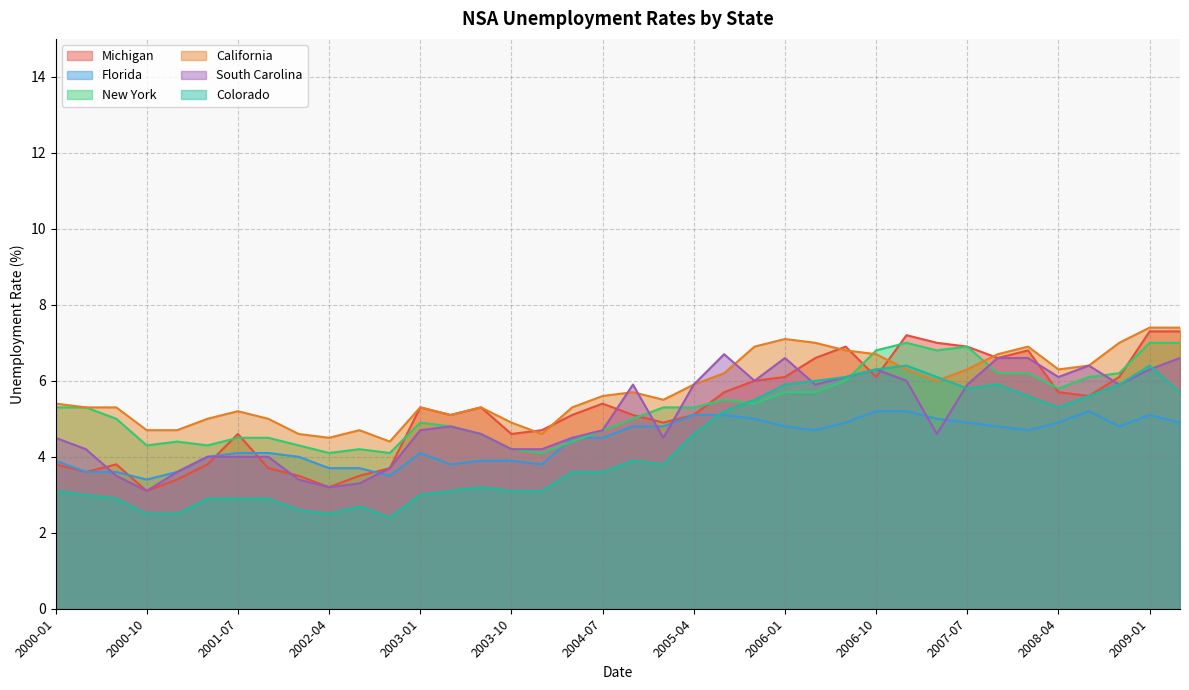

Which series has the widest spread of values?

Michigan